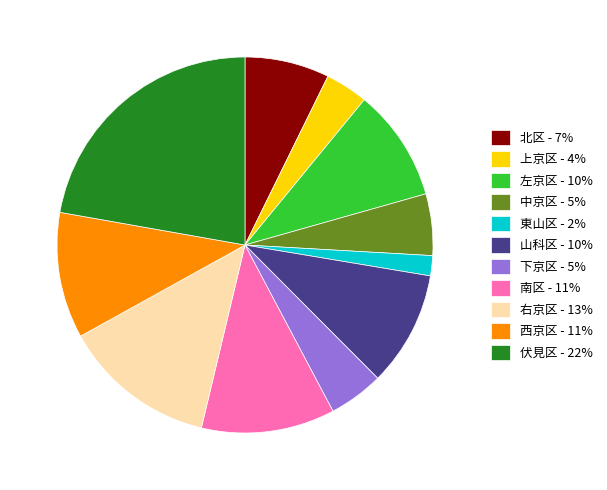

Does 西京区 - 11% account for over 50% of the chart?

No